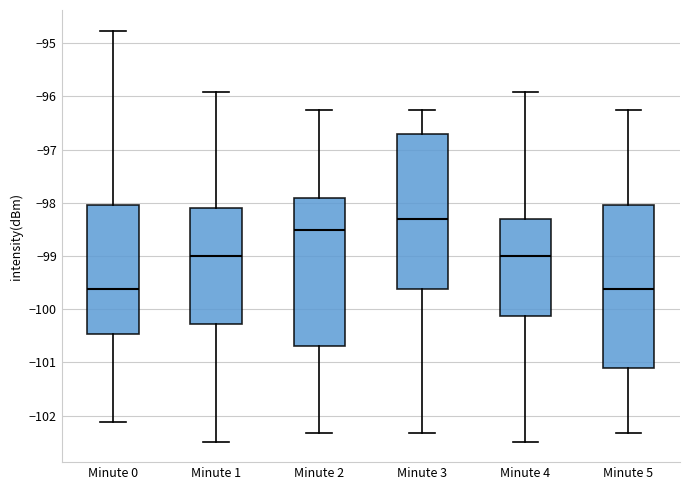

Which box is the tallest, from its lower edge to its upper edge?

Minute 5